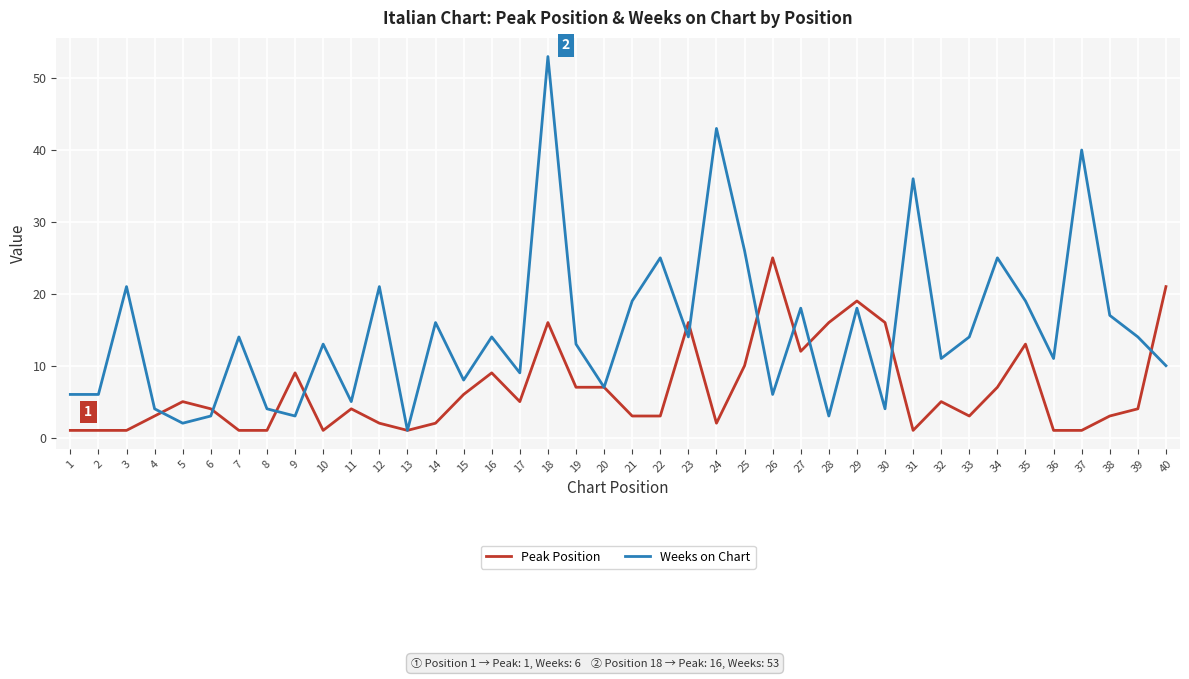

Which series has the largest total across all categories?

Weeks on Chart